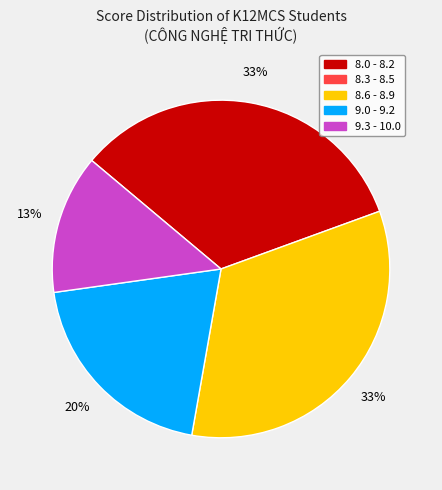

Does any single category account for the majority?

No